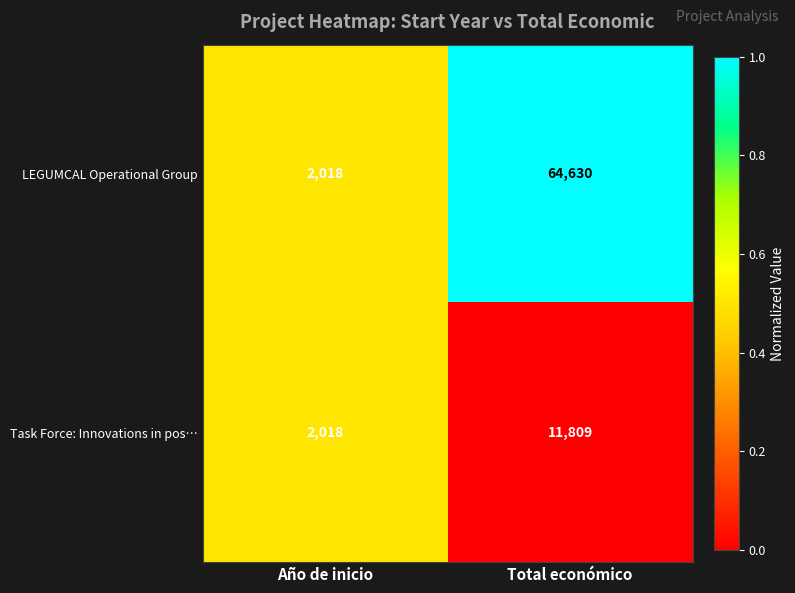

Count the number of categories in the chart.

2